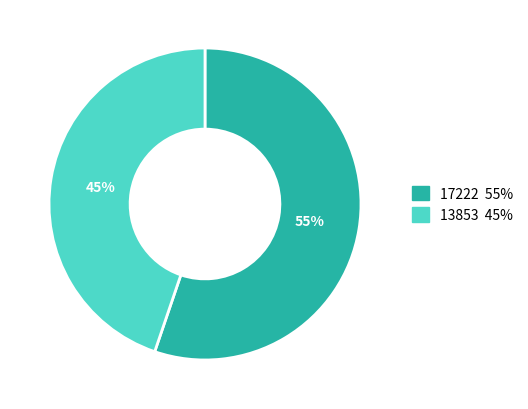

Rank the categories by value from highest to lowest.

17222 55%, 13853 45%